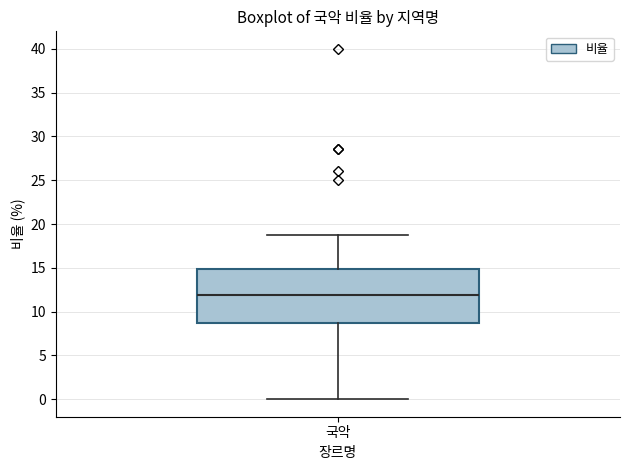

Where is the lower edge of the box for 국악 on the y-axis? The values are not printed on the chart, so give them approximately, as read against the axis.

9